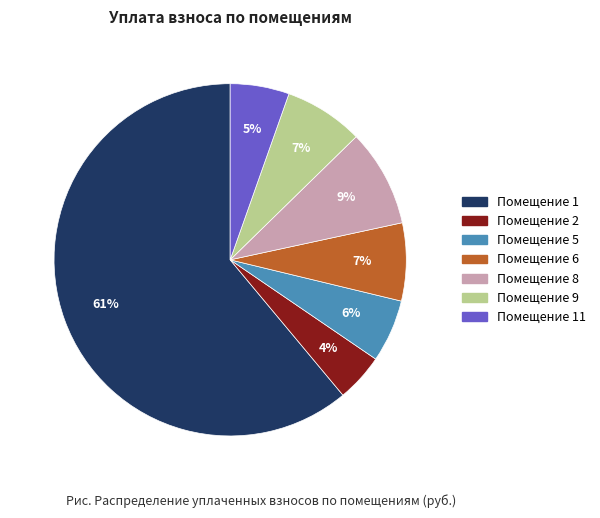

Is there any slice that represents more than half of the pie?

Yes